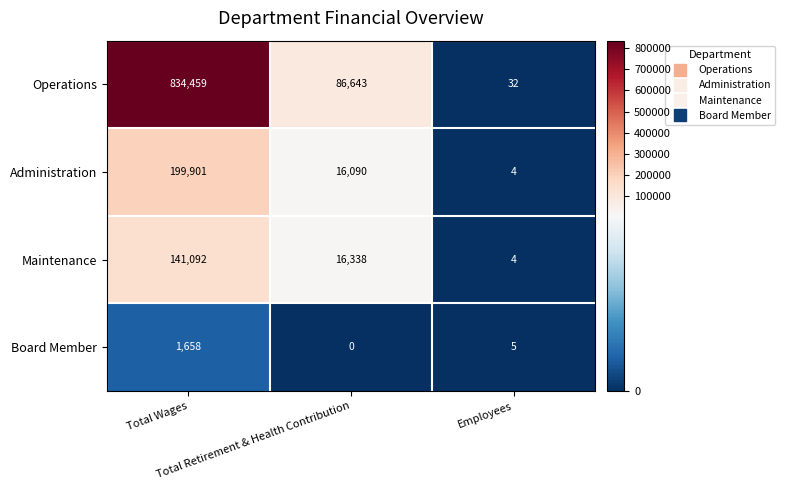

What is the highest value of the Administration series?

199901